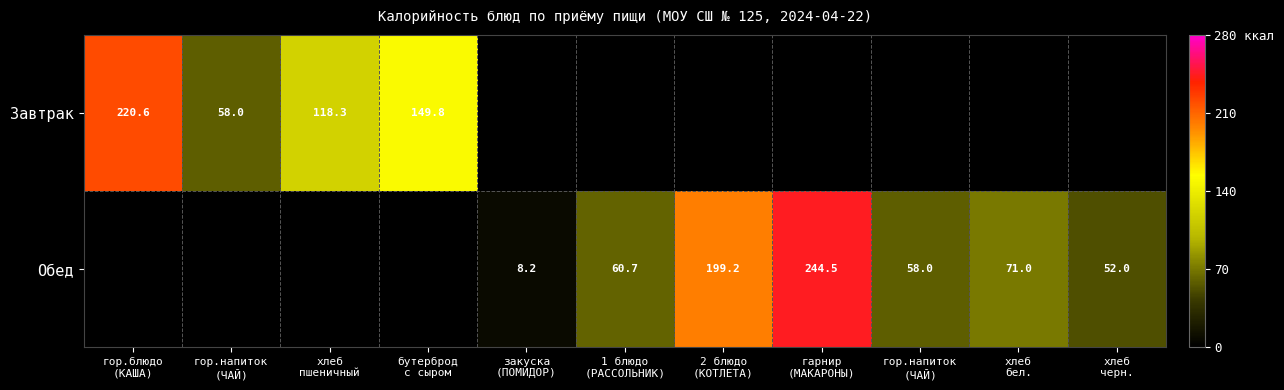

What is the approximate value of Завтрак at хлеб пшеничный?

118.3